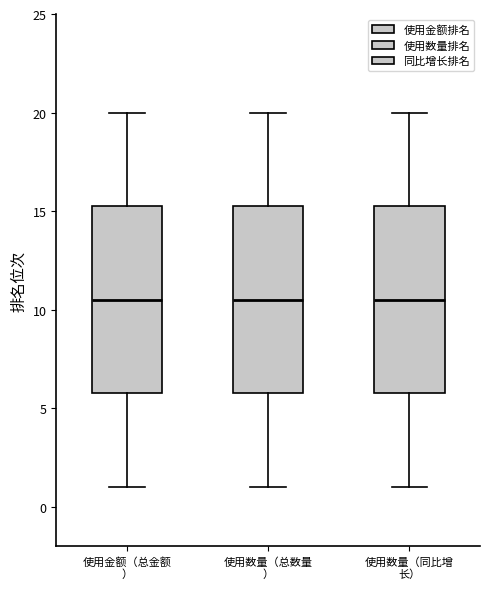

Reading left to right, transcribe this box plot: for each box, give where its median line is, the range the box spans, and where its two whiskers end, as read against the y-axis. The values are not printed on the chart, so give them approximately, as read against the axis.

使用金额（总金额 ）: median 10.5, box 6.0 to 15.5, whiskers 1.0 to 20.0
使用数量（总数量 ）: median 10.5, box 6.0 to 15.5, whiskers 1.0 to 20.0
使用数量（同比增 长）: median 10.5, box 6.0 to 15.5, whiskers 1.0 to 20.0